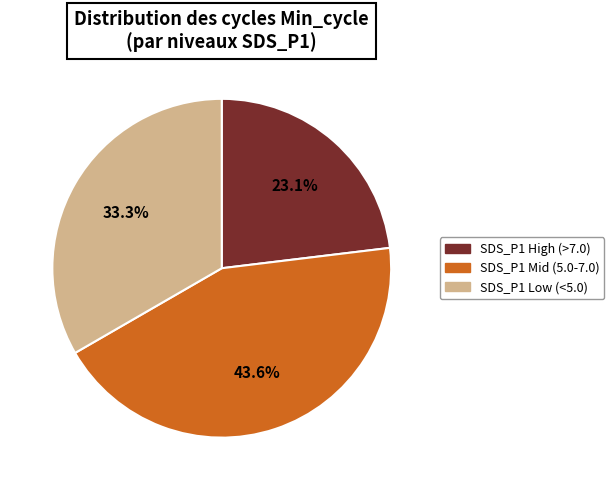

Which slice is the smallest?

SDS_P1 High (>7.0)